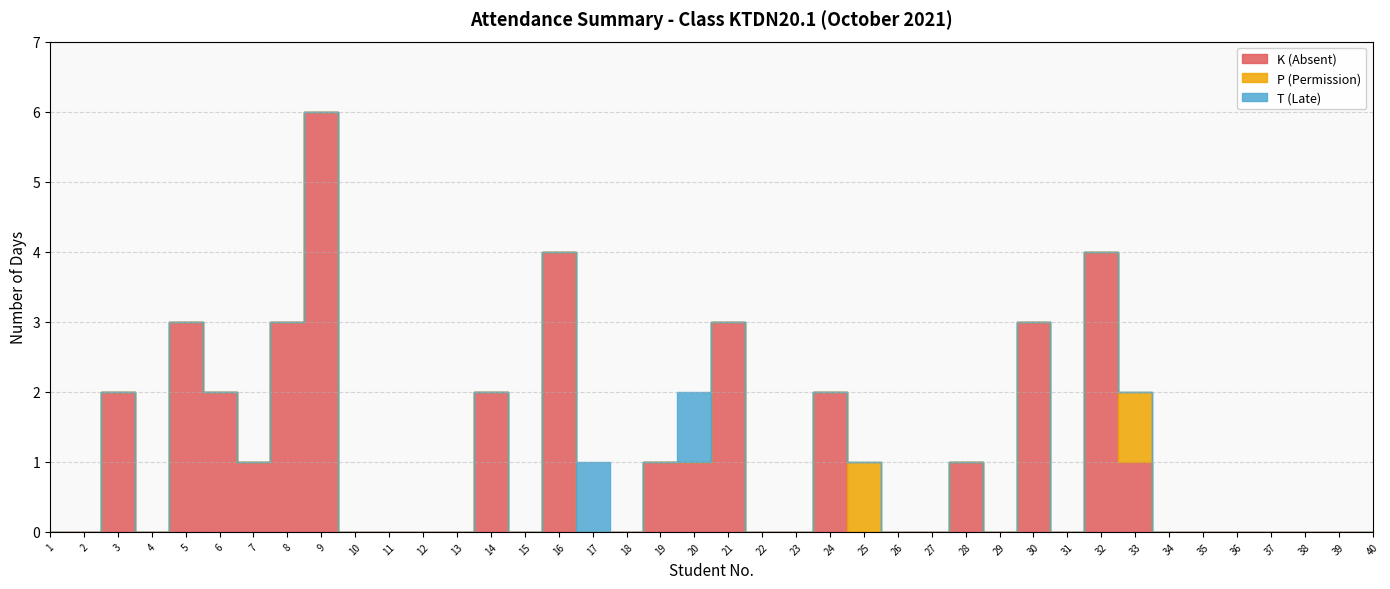

Where do K (Absent) and P (Permission) first cross each other?

24 and 25